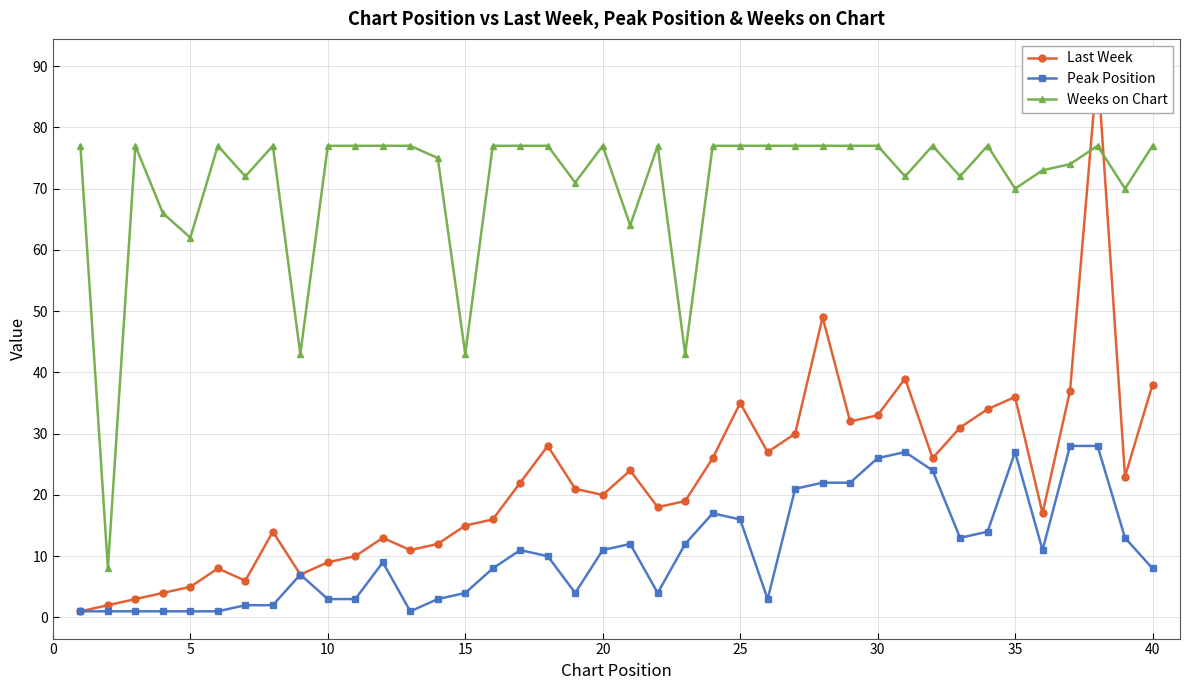

Which series ends up on top after the final intersection of Last Week and Weeks on Chart?

Weeks on Chart